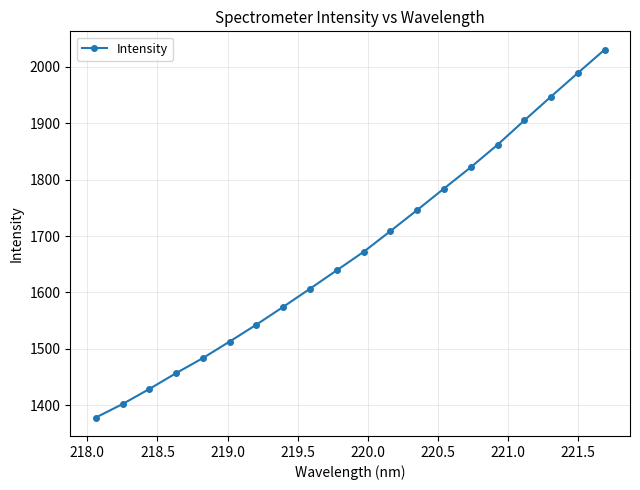

True or false: there are more than 1 points higher than both neighbors.

False